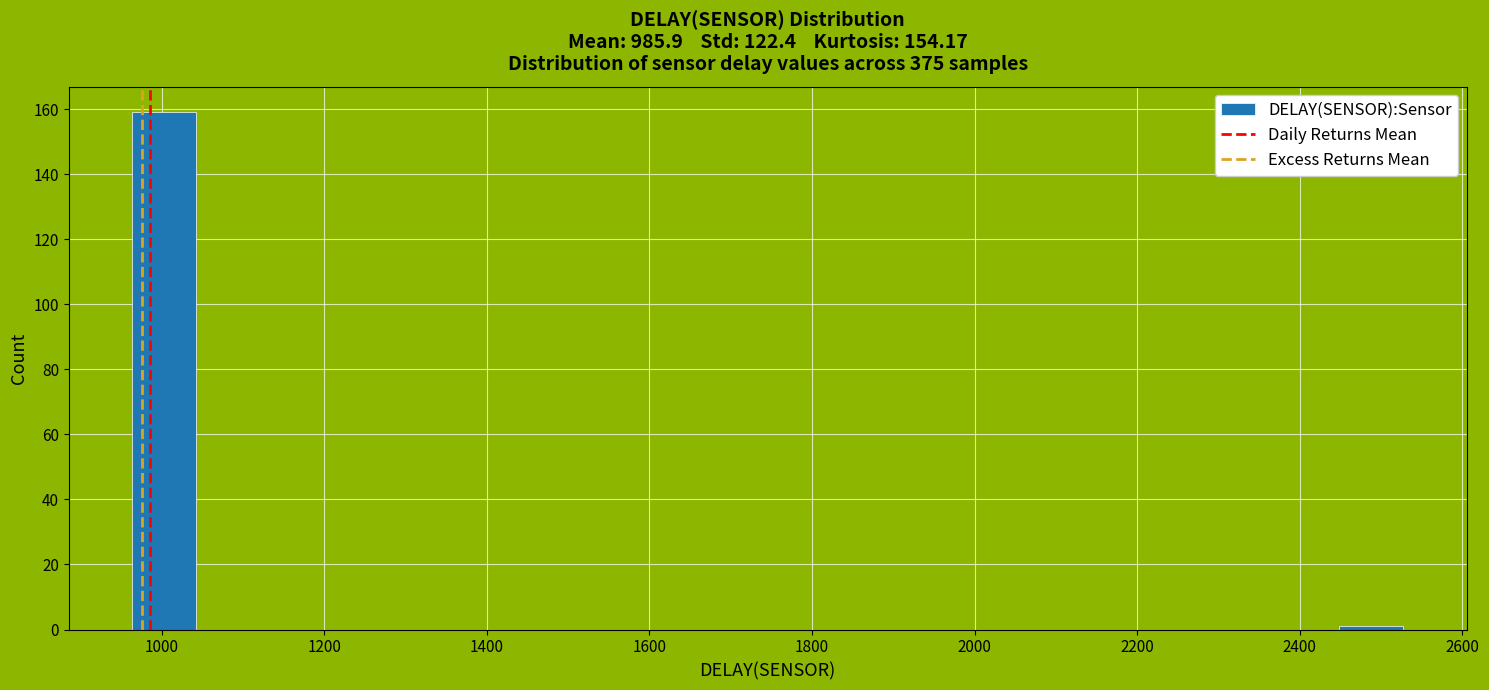

Read against the x-axis, roughly where is the centre of the tallest bar?

1000